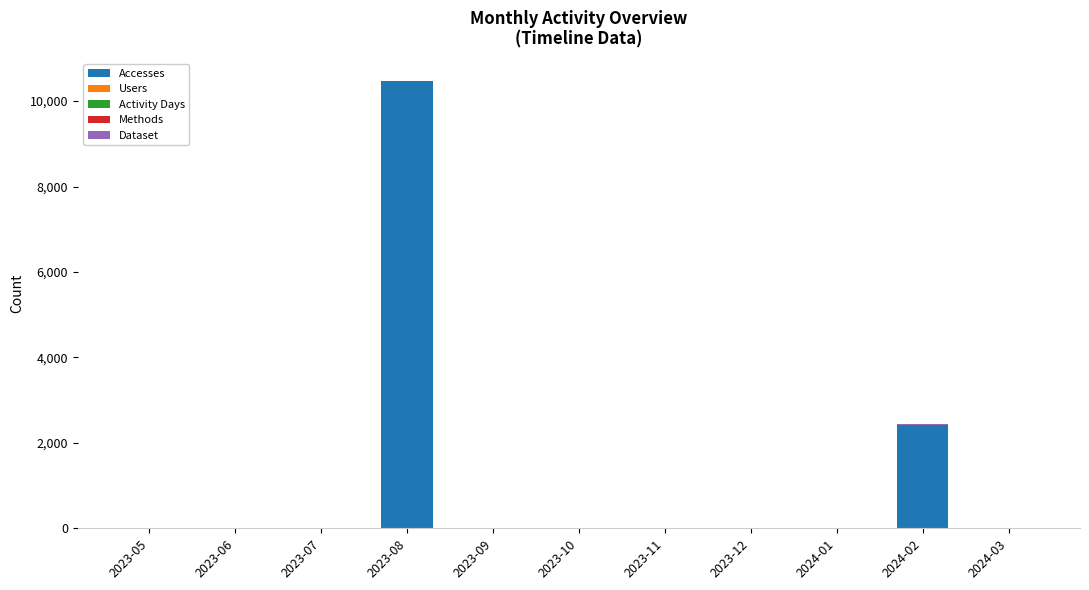

At which category is the sum across all series the highest?

2023-08